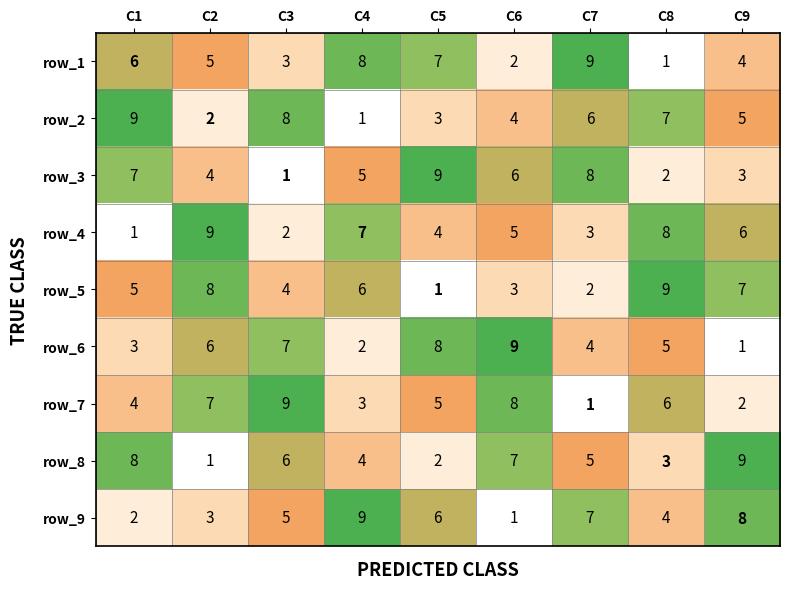

True or false: row_5 has a value of 4 at C3.

True